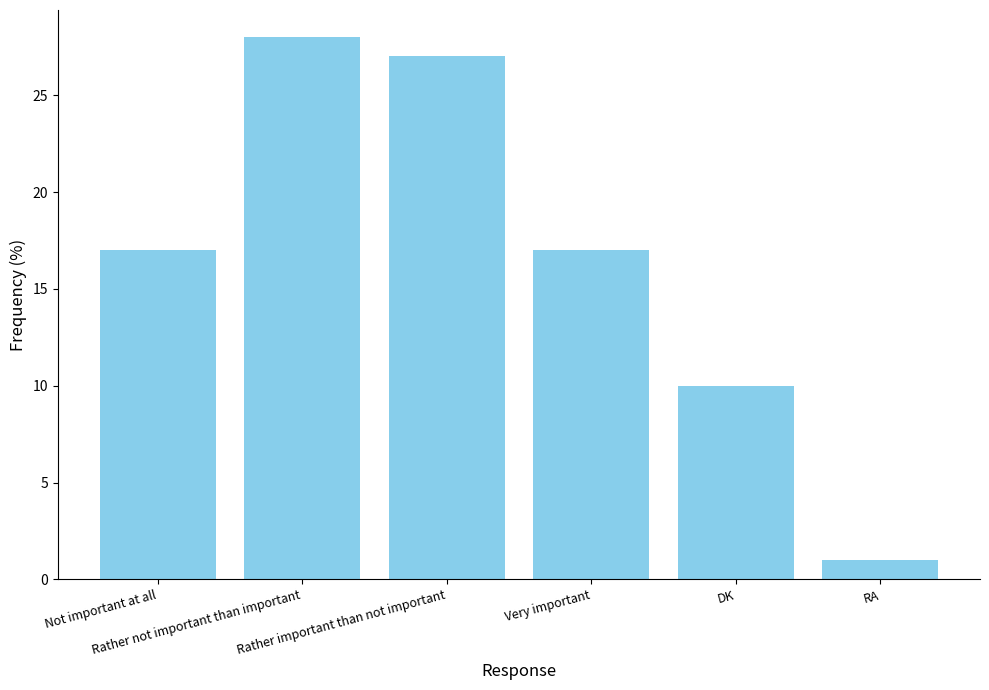

Read the value at Very important, to the nearest 10.

20